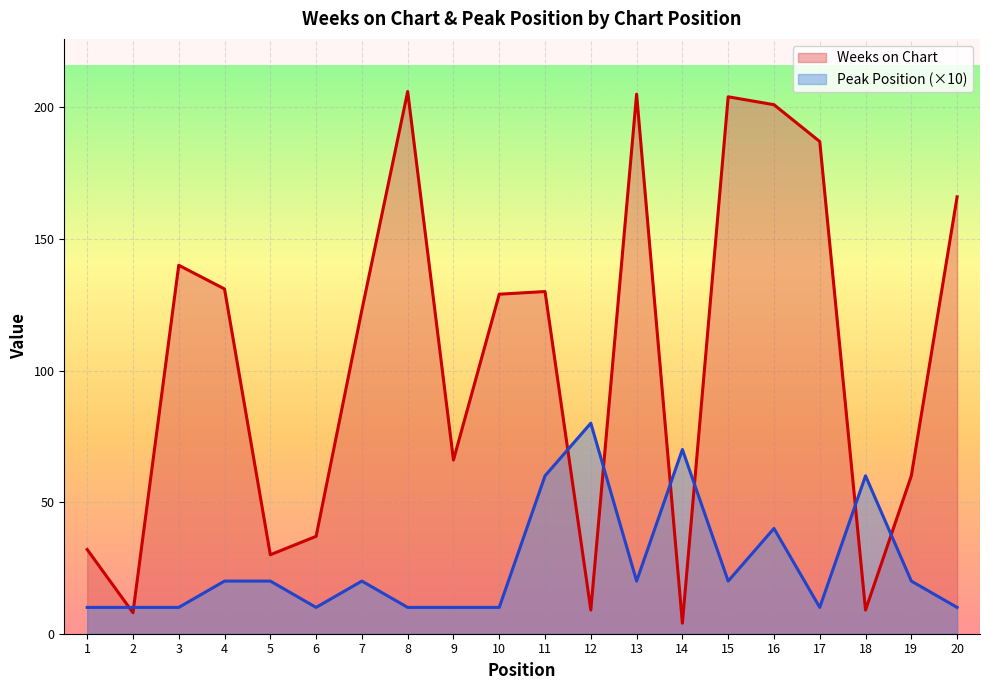

Rank the categories by Weeks on Chart value from highest to lowest.

8, 13, 15, 16, 17, 20, 3, 4, 11, 10, 7, 9, 19, 6, 1, 5, 12, 18, 2, 14